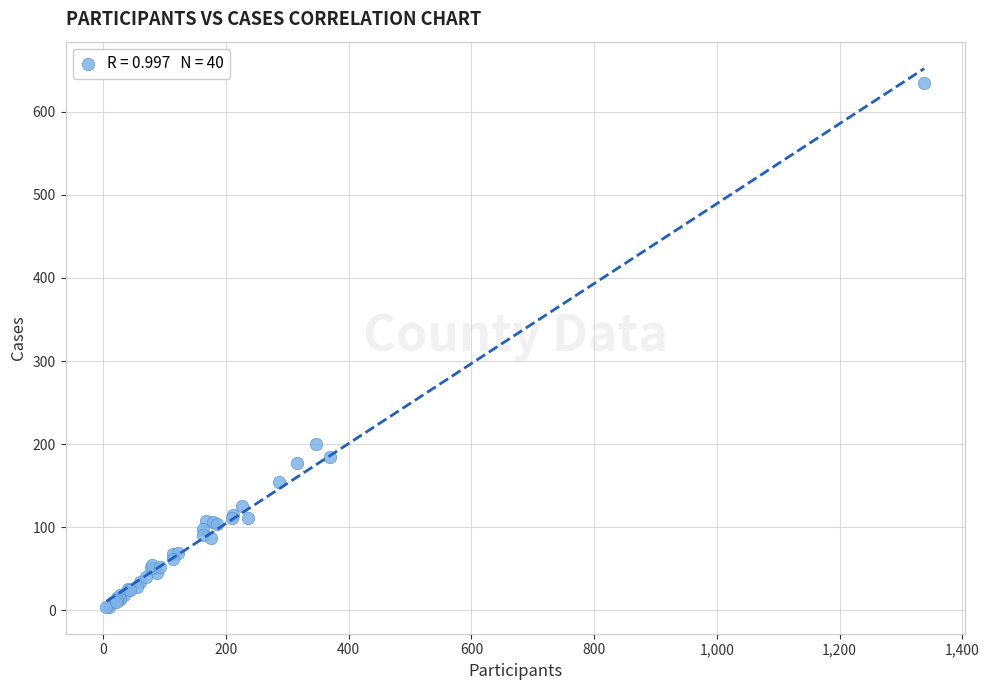

What Y value in the scatter plot is closest to 319?

200